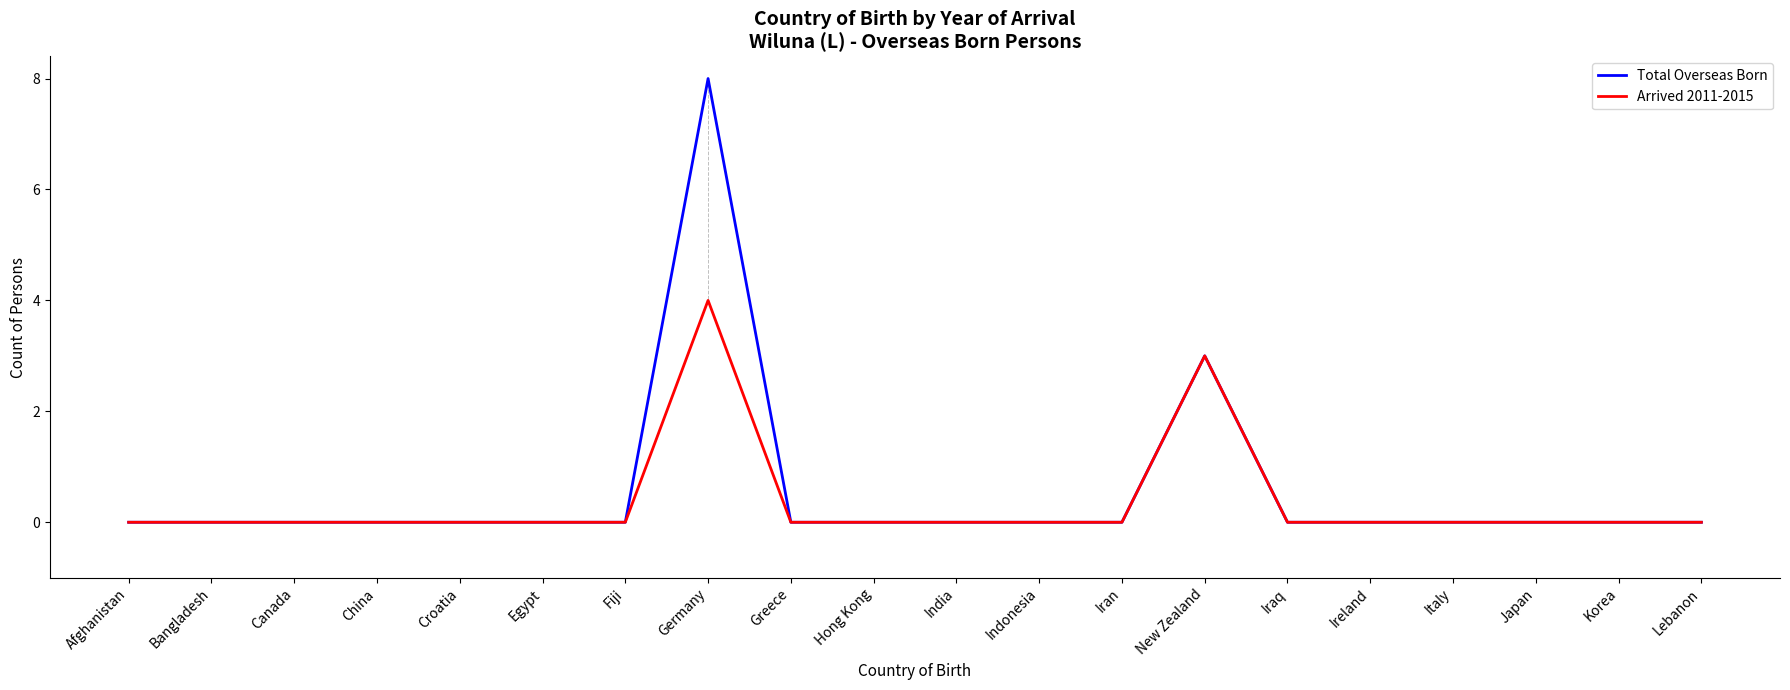

List the series in order of their peak value, lowest first.

Arrived 2011-2015, Total Overseas Born